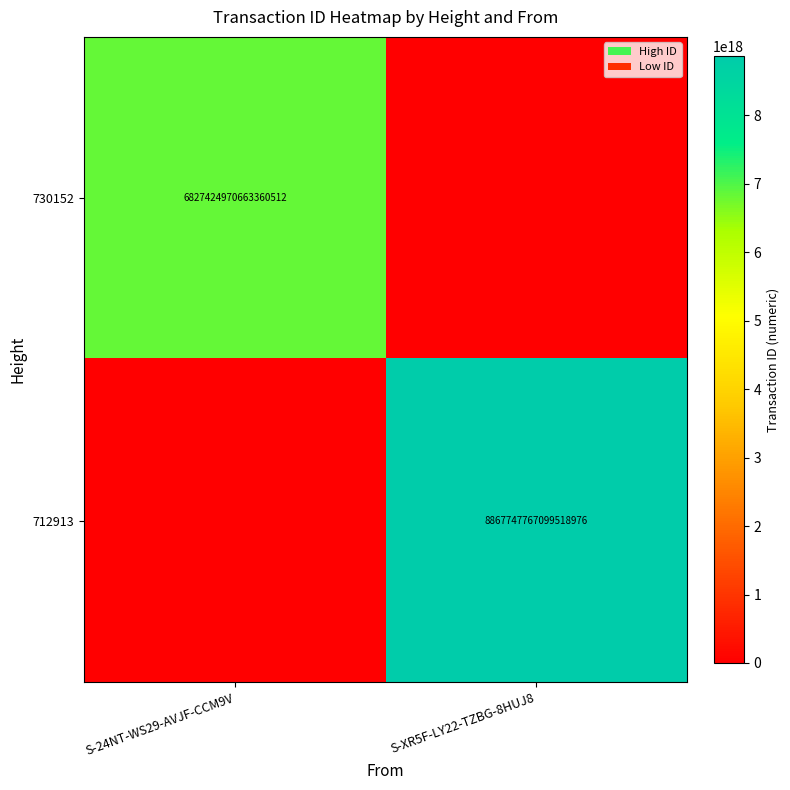

Between S-24NT-WS29-AVJF-CCM9V and S-XR5F-LY22-TZBG-8HUJ8, which is larger?

S-24NT-WS29-AVJF-CCM9V